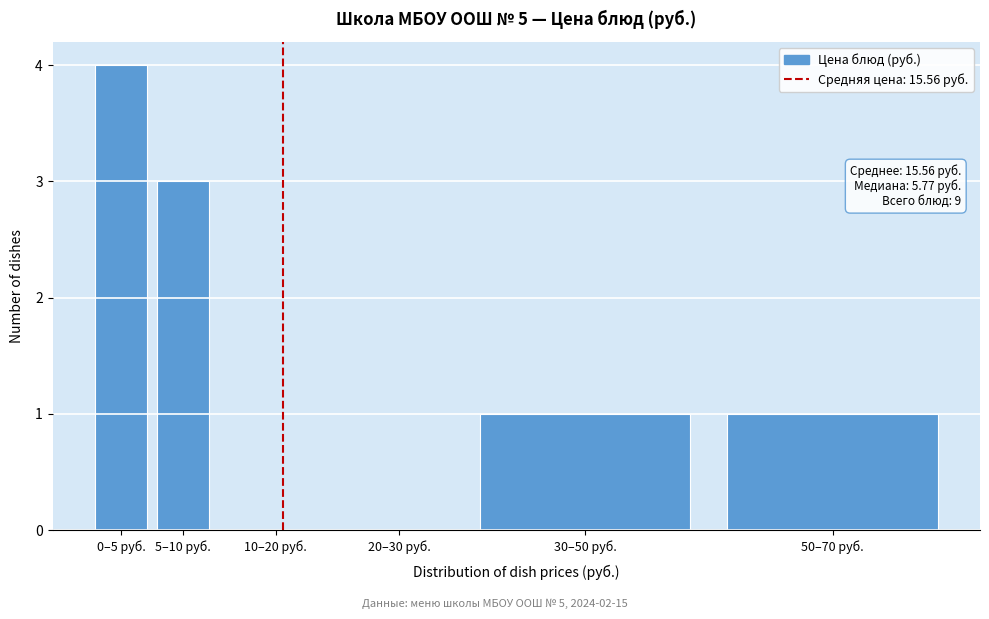

Reading left to right, extract all data points from this chart.

0–5 руб.=4	5–10 руб.=3	10–20 руб.=0	20–30 руб.=0	30–50 руб.=1	50–70 руб.=1